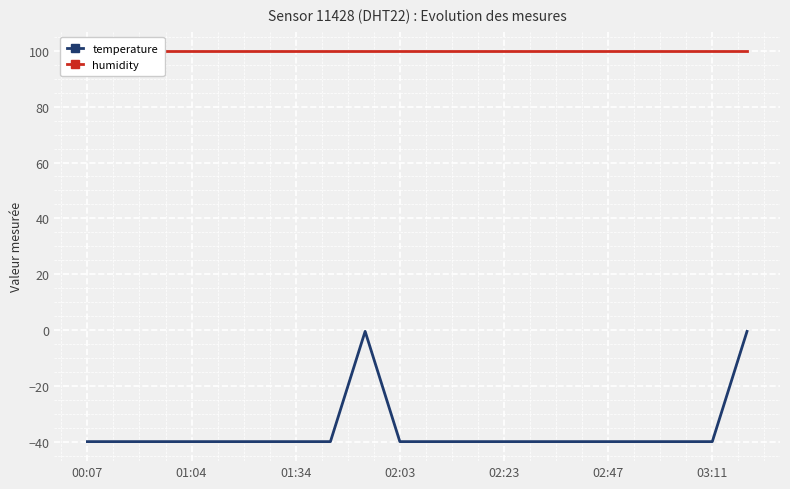

What is the lowest value of the temperature series?

-40.0